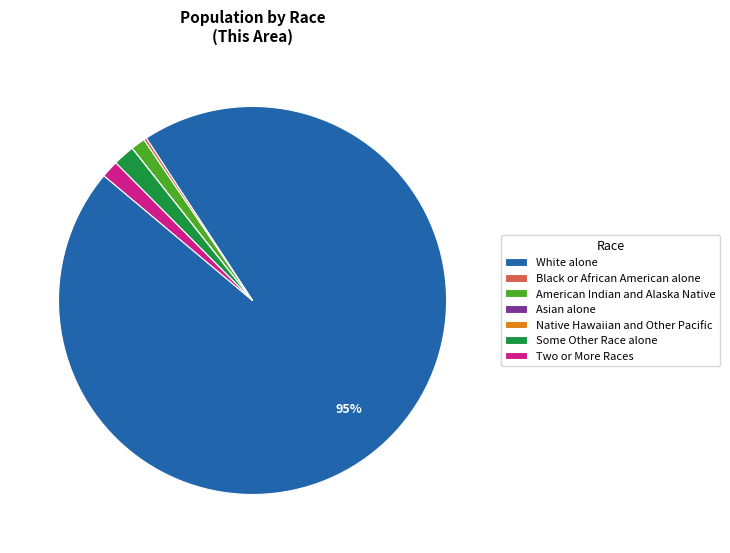

What is the largest slice in the pie chart?

White alone